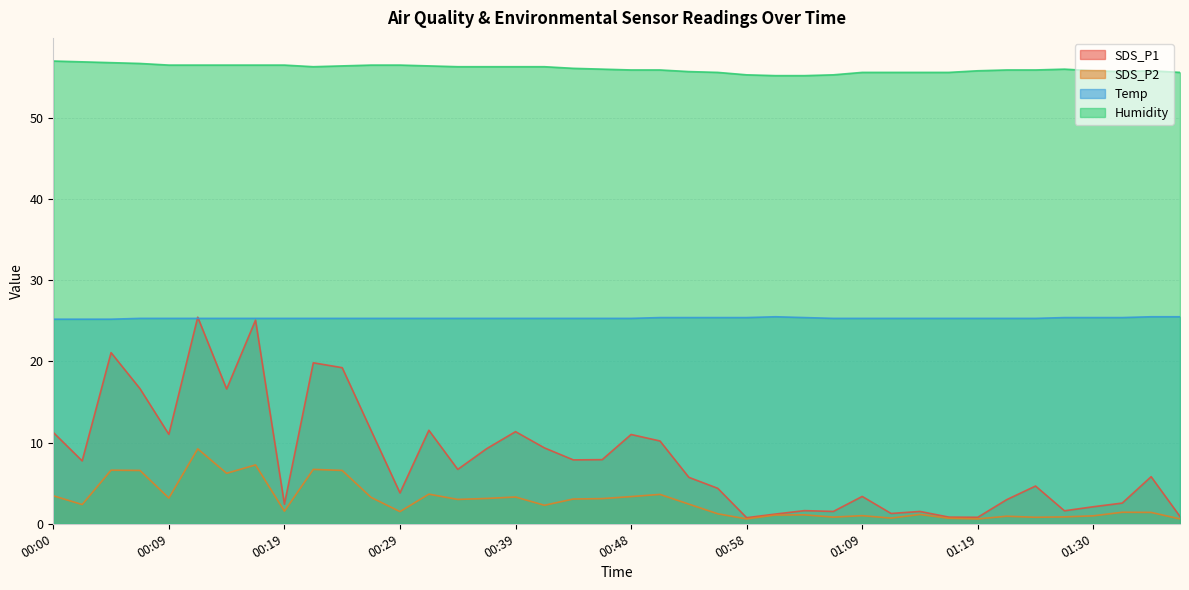

How many lines are shown in the chart?

4